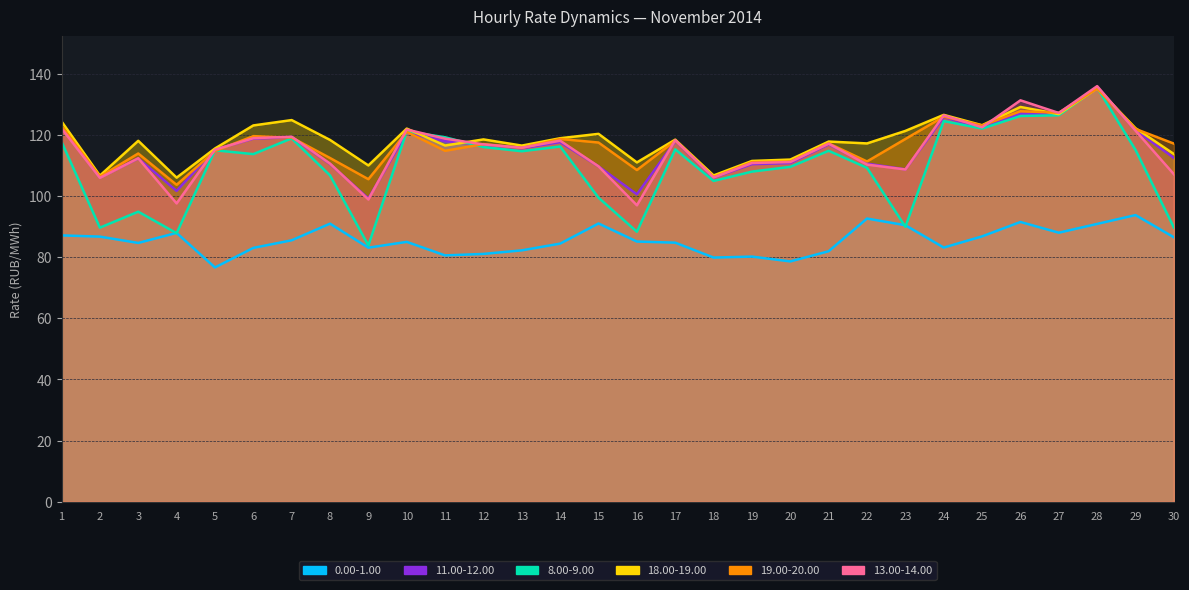

Which series ends up on top after the final intersection of 11.00-12.00 and 13.00-14.00?

11.00-12.00